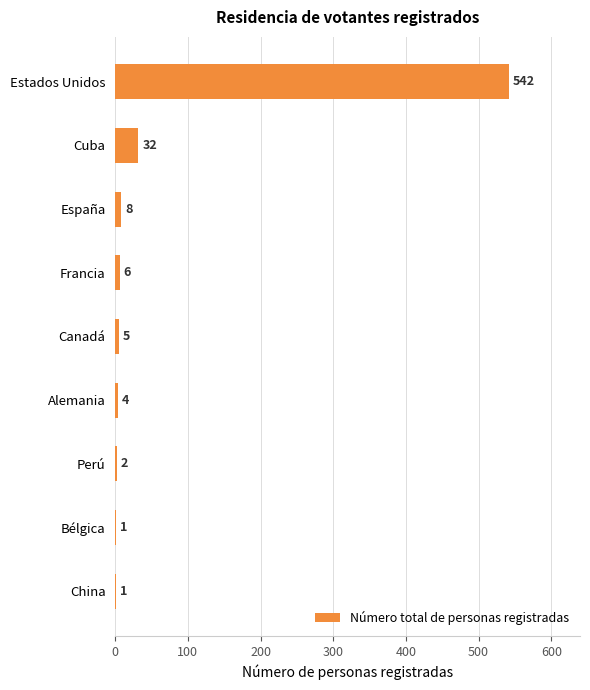

Reading bottom to top, list all the values displayed in this chart.

China=1	Bélgica=1	Perú=2	Alemania=4	Canadá=5	Francia=6	España=8	Cuba=32	Estados Unidos=542